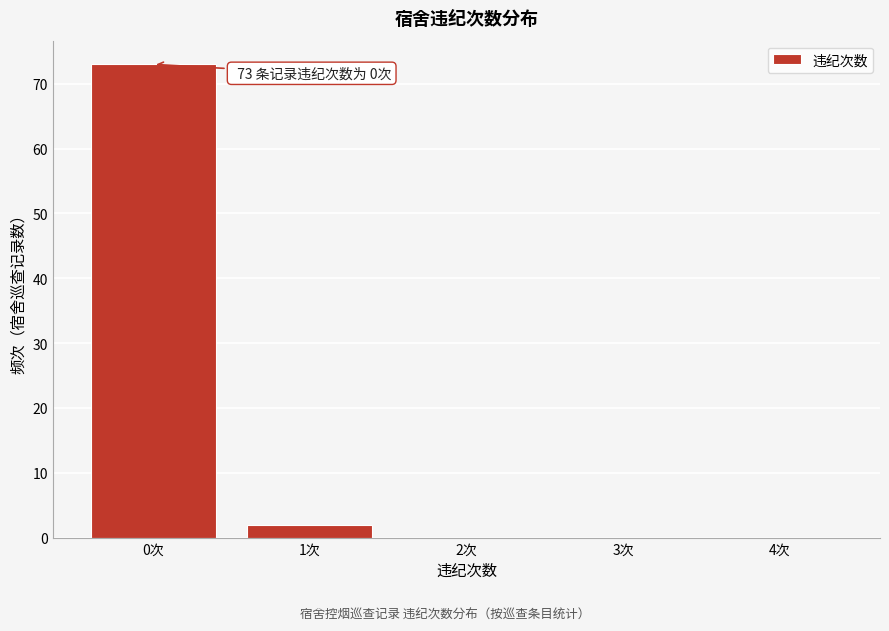

Reading right to left, what are all the values shown in this chart?

4次=0	3次=0	2次=0	1次=2	0次=73